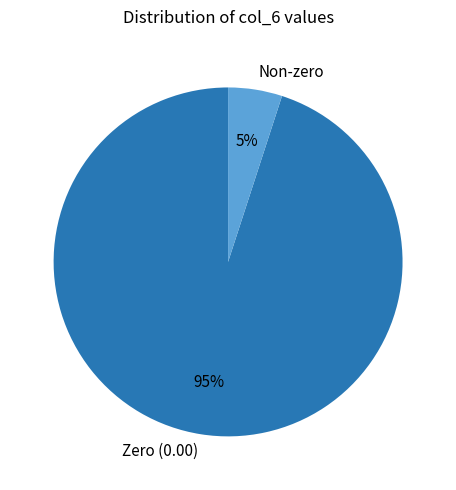

Combined, do Non-zero and Zero (0.00) account for over 50%?

Yes